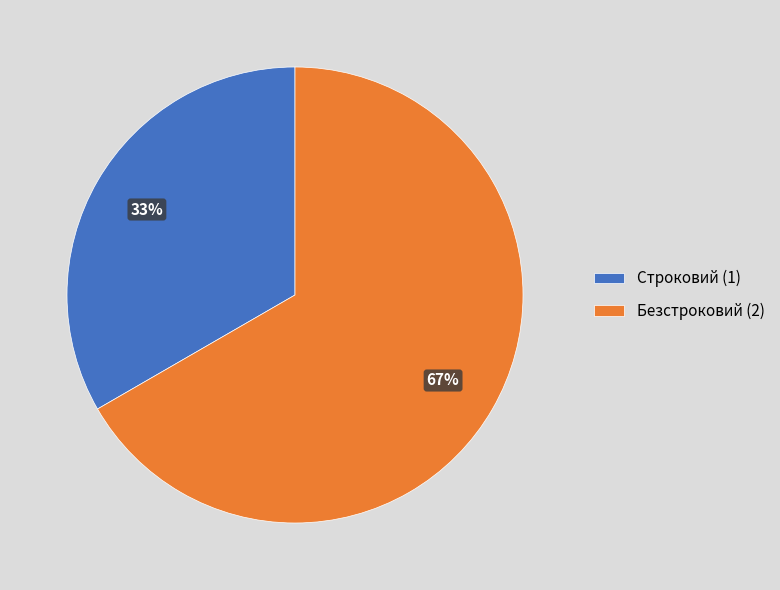

The Безстроковий slice represents 67% of the pie. True or false?

True